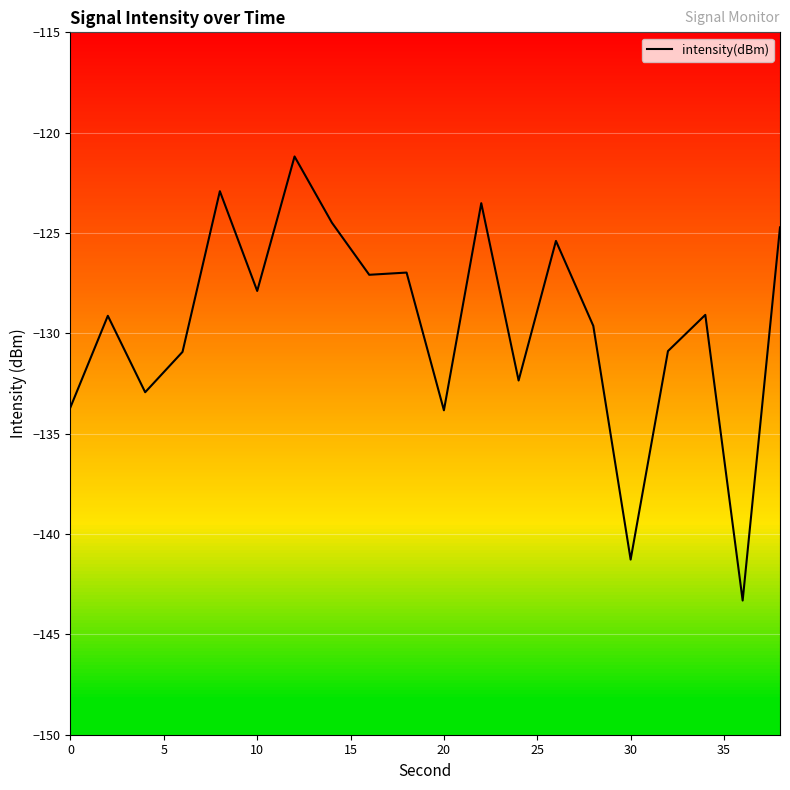

Count the number of categories in the chart.

20